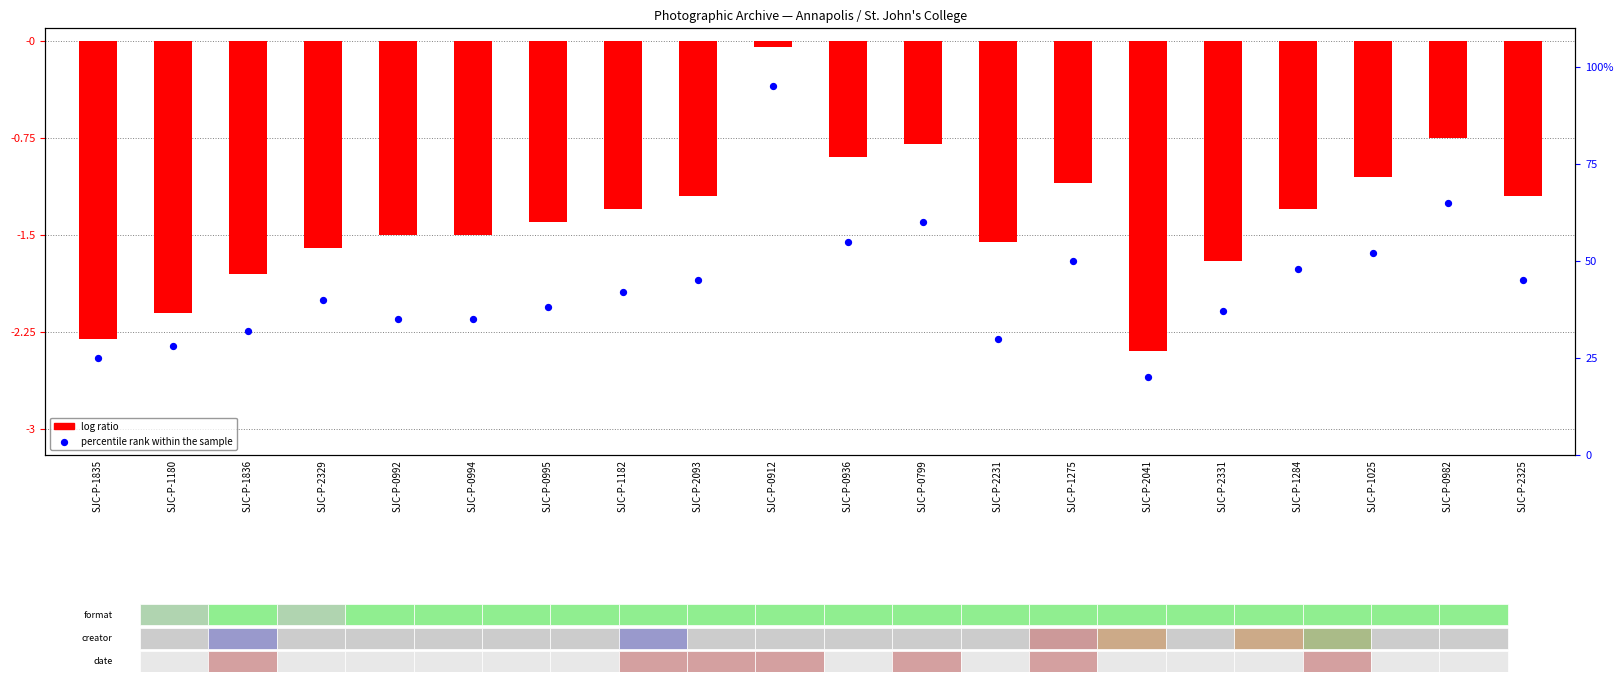

Which series has the largest total across all categories?

percentile rank within the sample